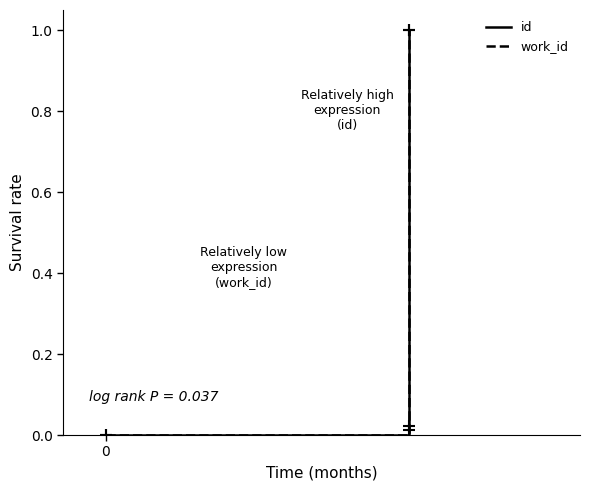

What is the highest value of the id series?

1.0